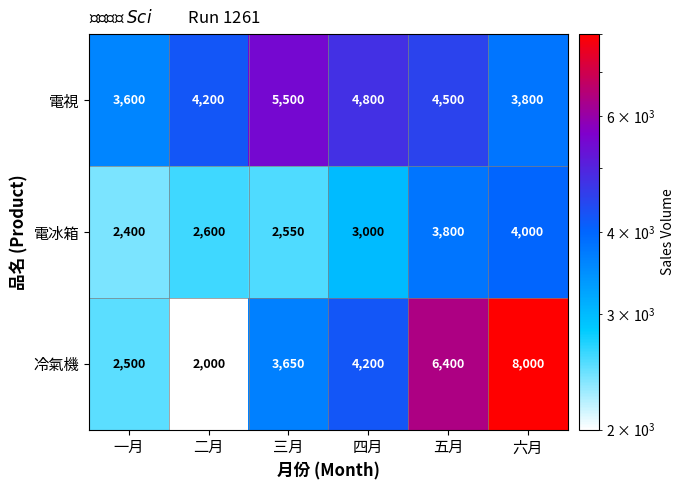

What is the greatest value displayed?

8000